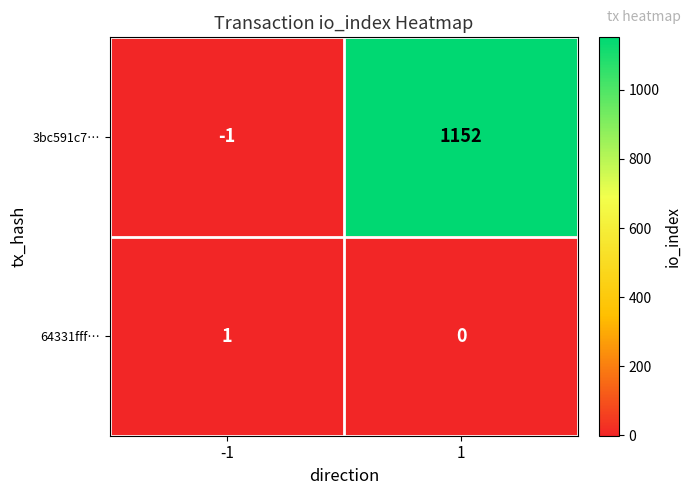

At which category is the sum across all series the highest?

1